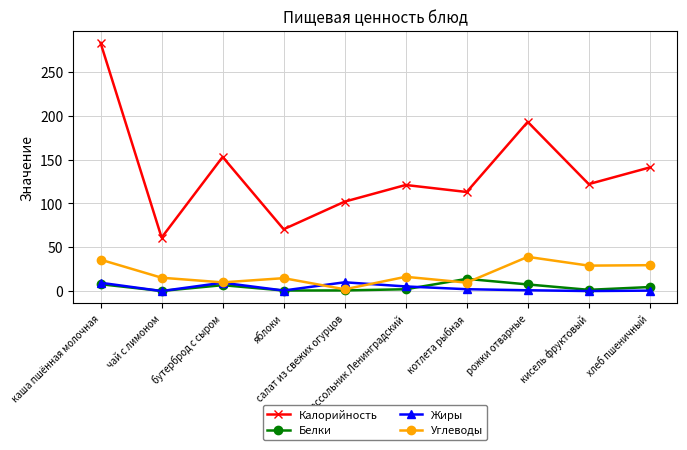

Which series has the widest spread of values?

Калорийность